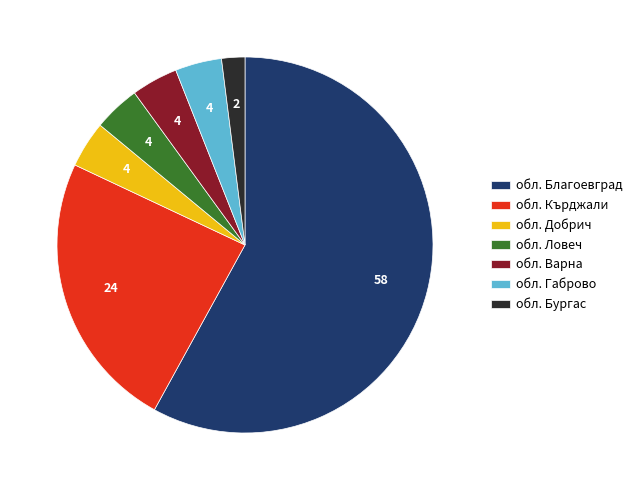

Which category has the biggest portion of the pie?

обл. Благоевград